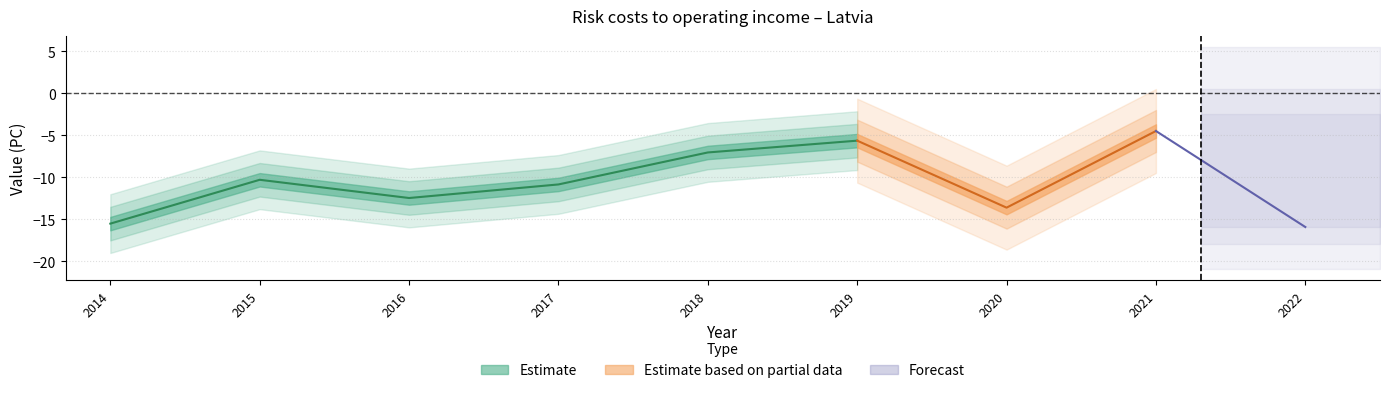

Does the chart have visible grid lines?

Yes